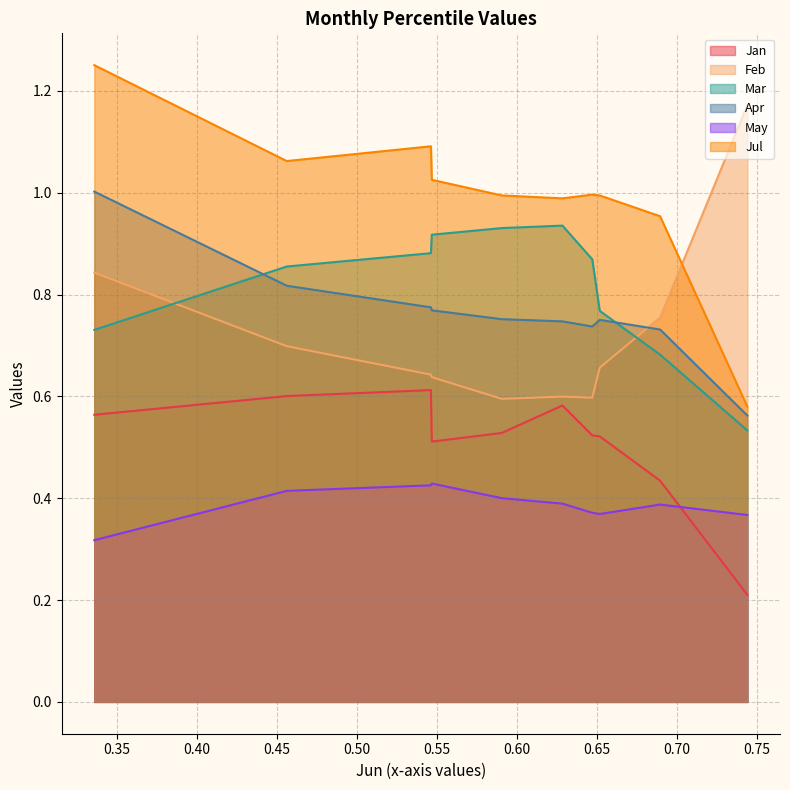

What is the value of the May point at the 4th from the left?

0.4